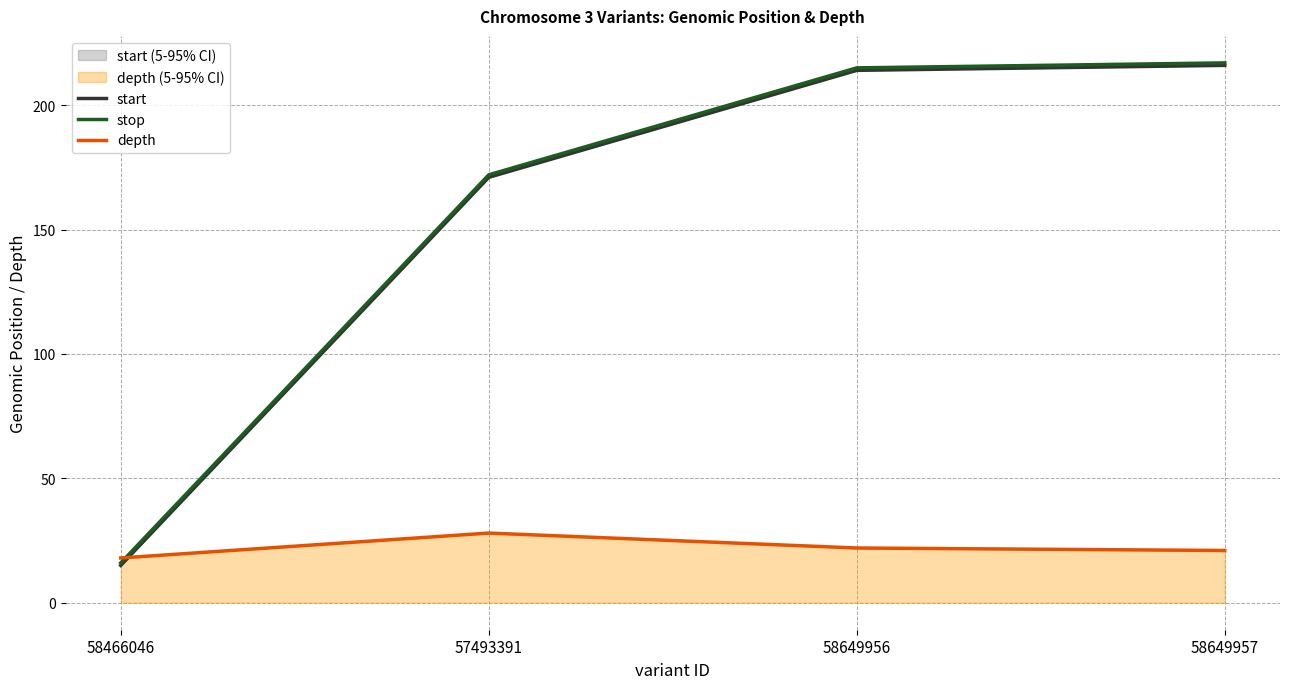

Which category has the lowest value in the stop series?

58466046